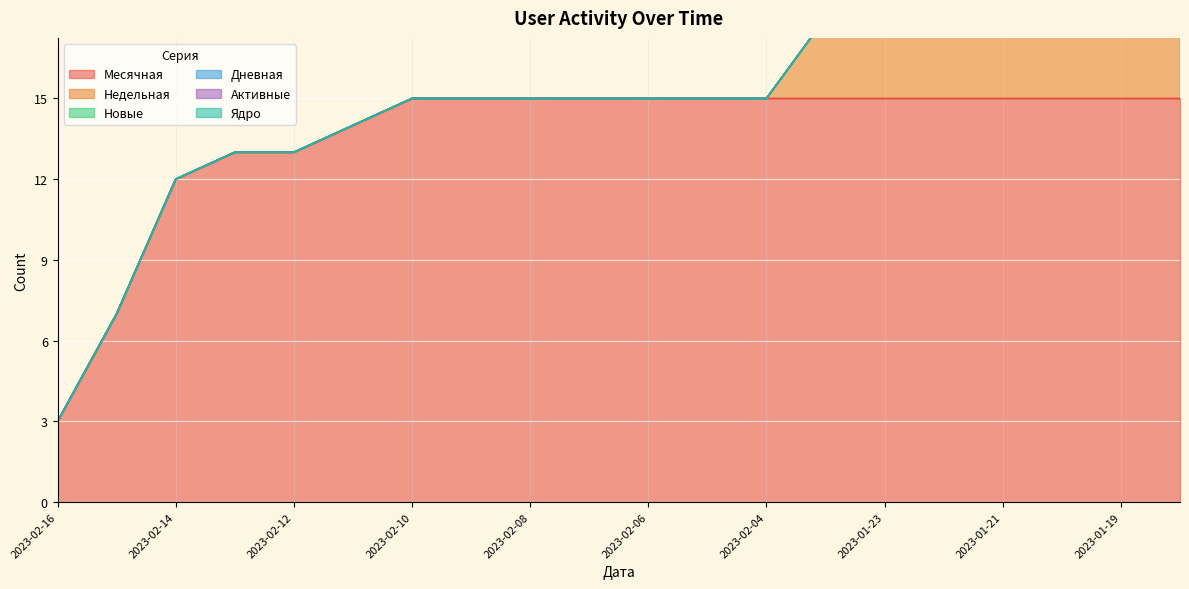

The Недельная series shows 0 at 2023-02-07. True or false?

True